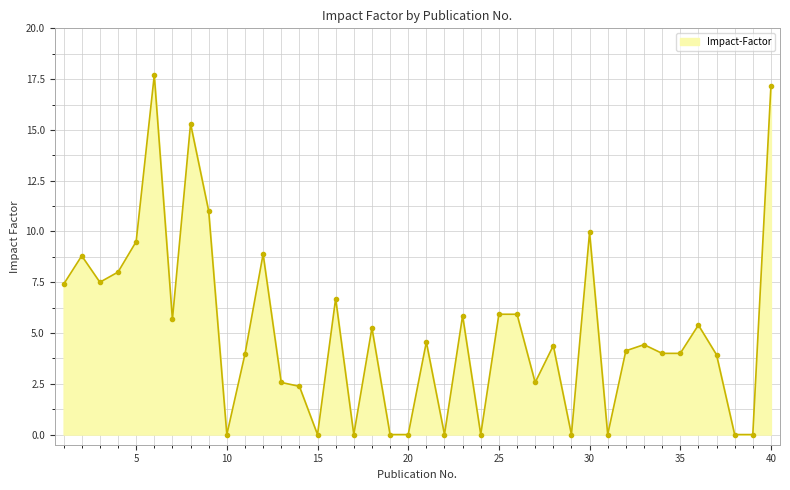

What is the average value?

5.1